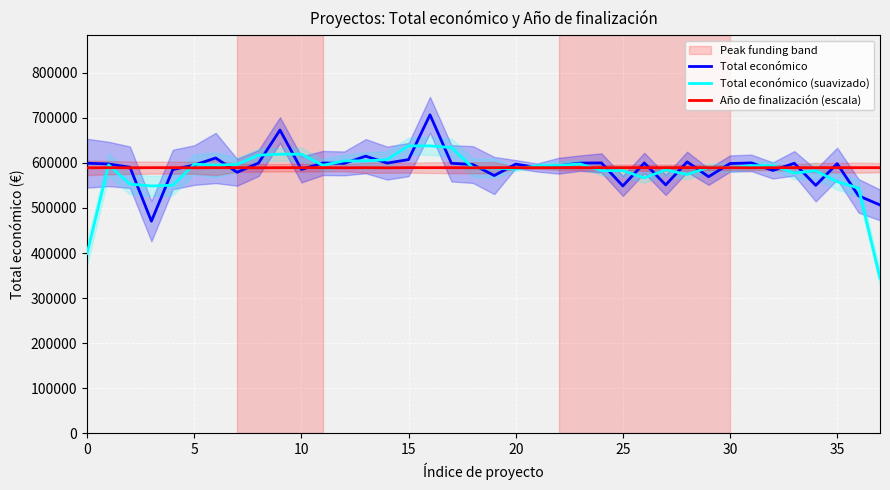

What is the maximum value for Total económico (suavizado)?

637874.3